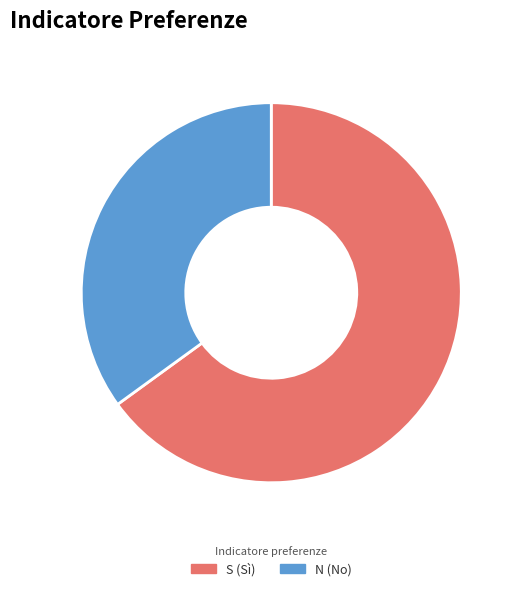

Does N (No) represent more than half of the total?

No